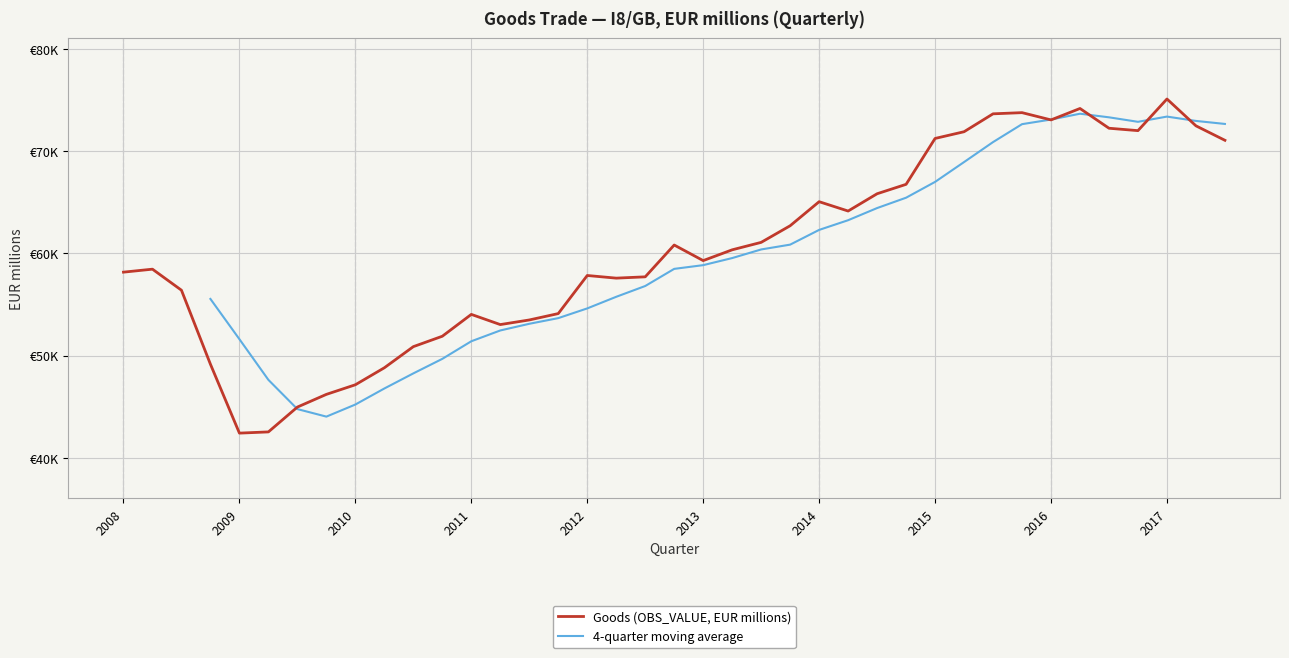

What is the change in value from 2011 to 2015?

+17210.0